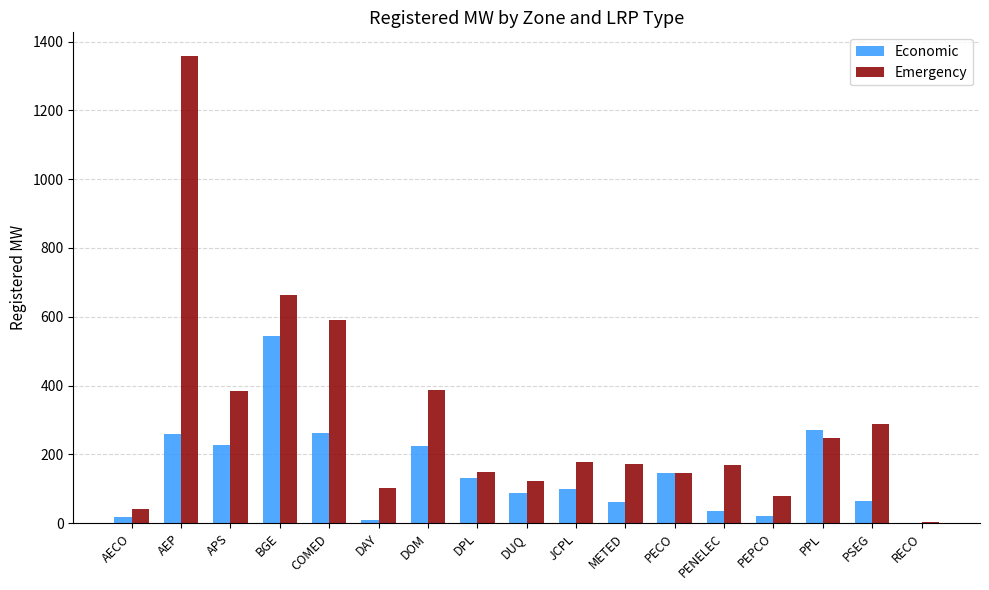

What are all the series names shown in the legend?

Economic, Emergency